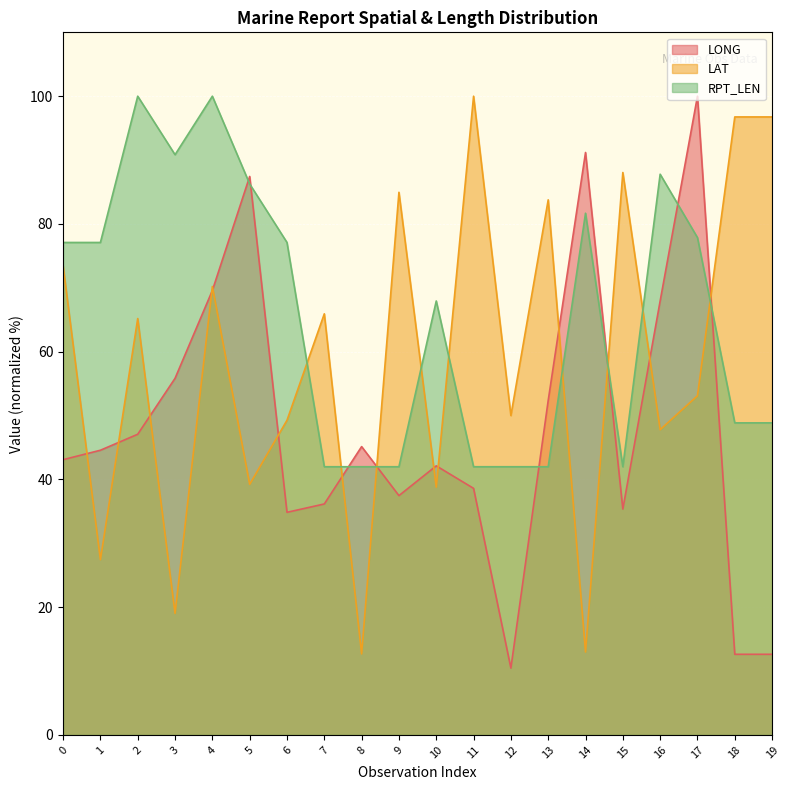

How many interior local peaks does the LAT series have?

7